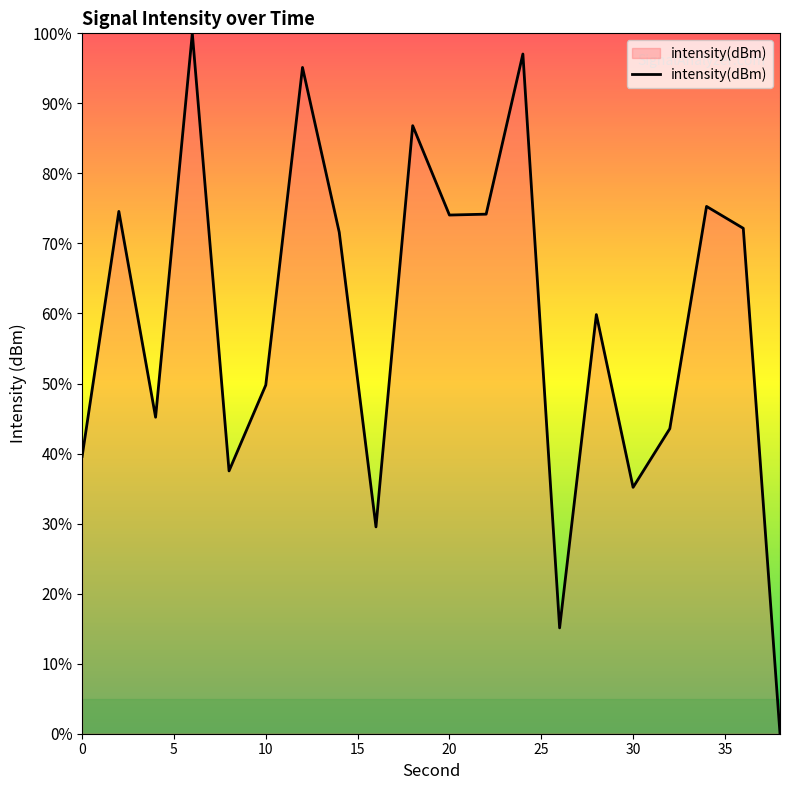

What is the difference between the maximum and minimum values?

100.0